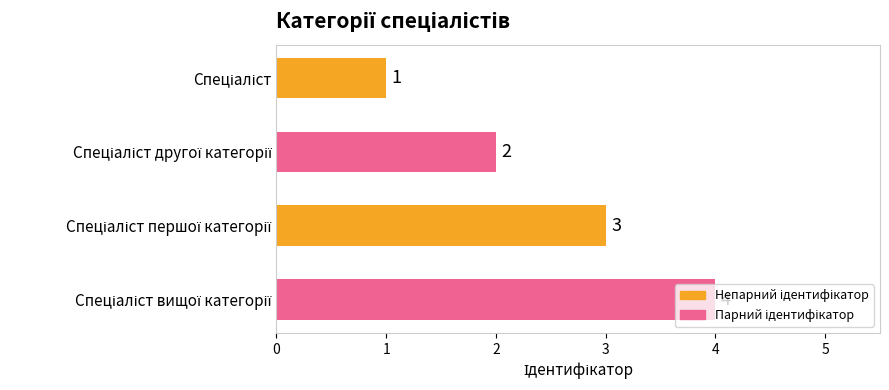

What is the sum of all values?

10